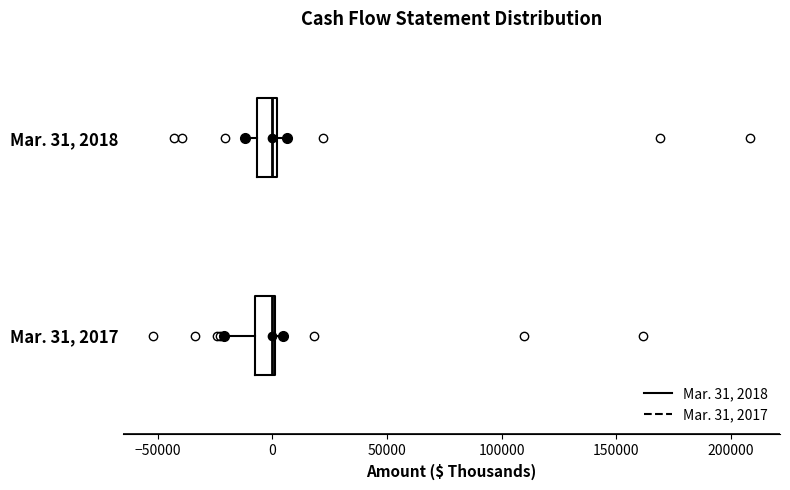

Where does the left whisker of the box for Mar. 31, 2018 end on the x-axis? The values are not printed on the chart, so give them approximately, as read against the axis.

-10000